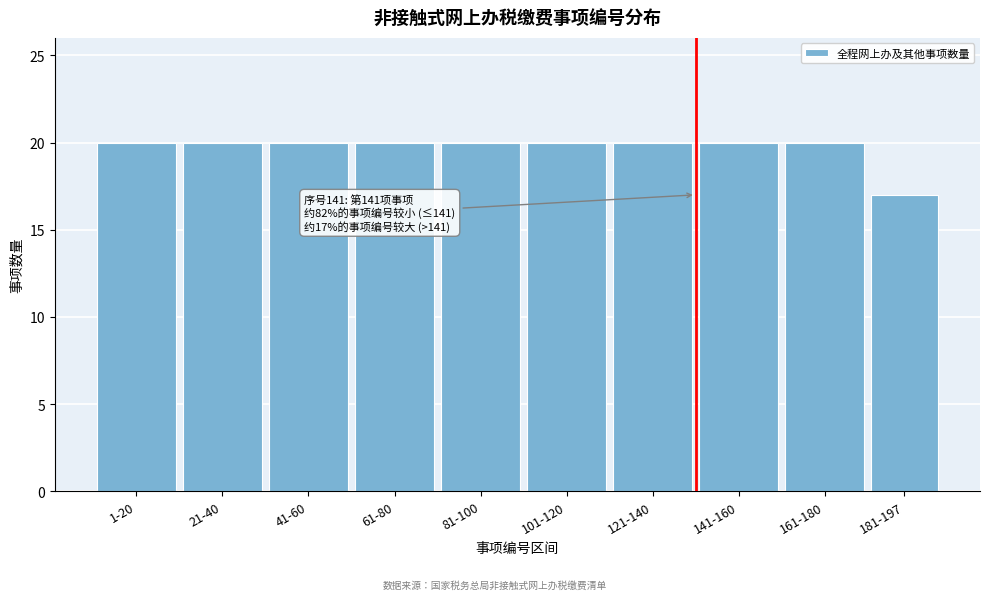

Reading left to right, list all the values displayed in this chart.

1-20=20	21-40=20	41-60=20	61-80=20	81-100=20	101-120=20	121-140=20	141-160=20	161-180=20	181-197=17